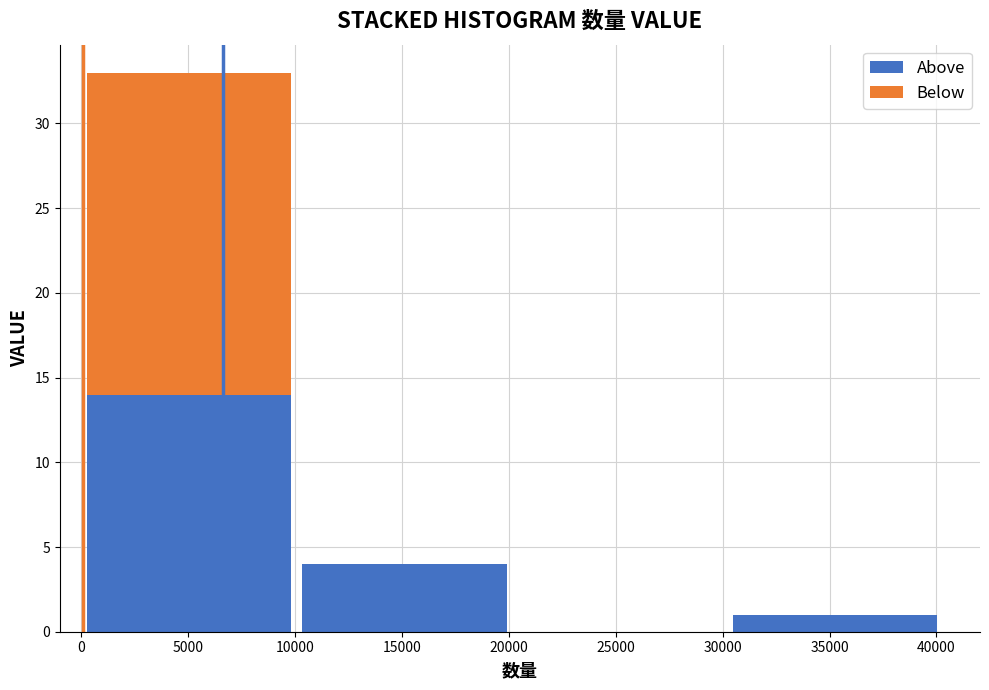

Reading left to right, transcribe this chart: for each stacked bar, give the range it covers on the x-axis and its total height. Neither the bar edges nor the heights are printed on the chart, so give them approximately, as read against the axes.

0 to 10000: 33
10000 to 20000: 4
20000 to 30000: 0
30000 to 40500: 1